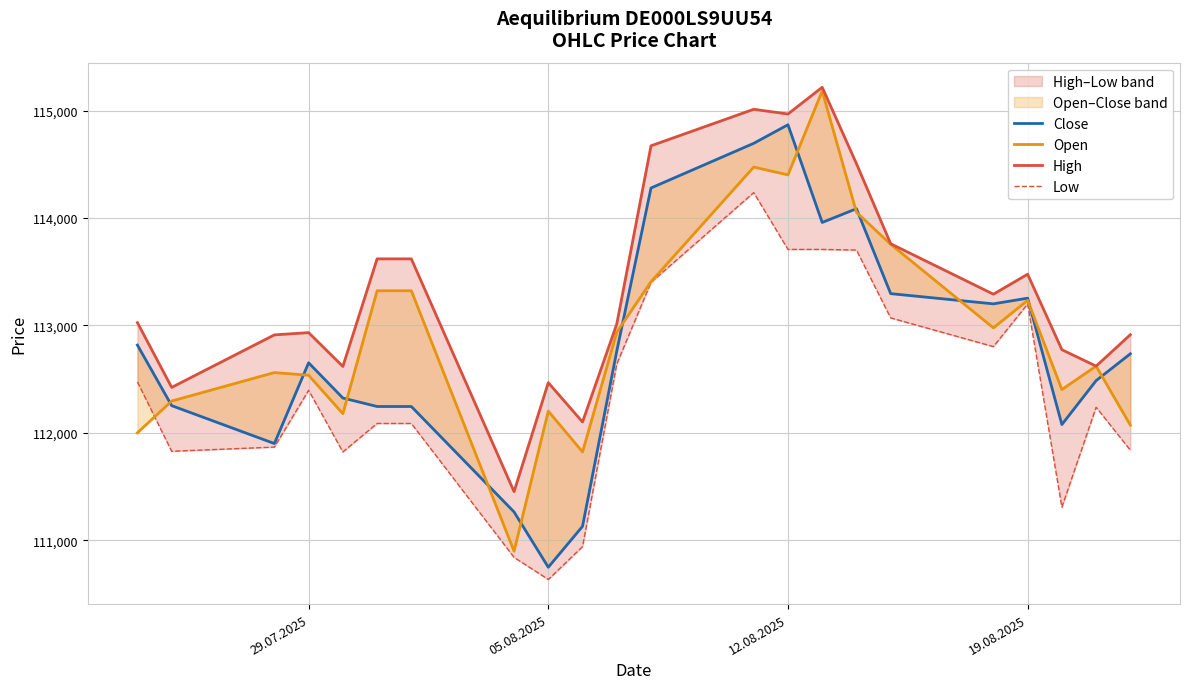

How many lines are shown in the chart?

4